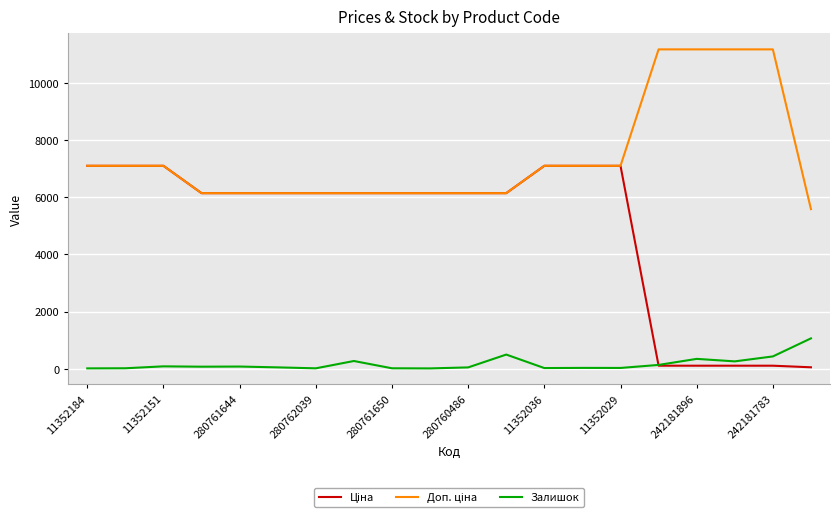

What is the difference between the maximum and minimum values in the Залишок series?

1050.0